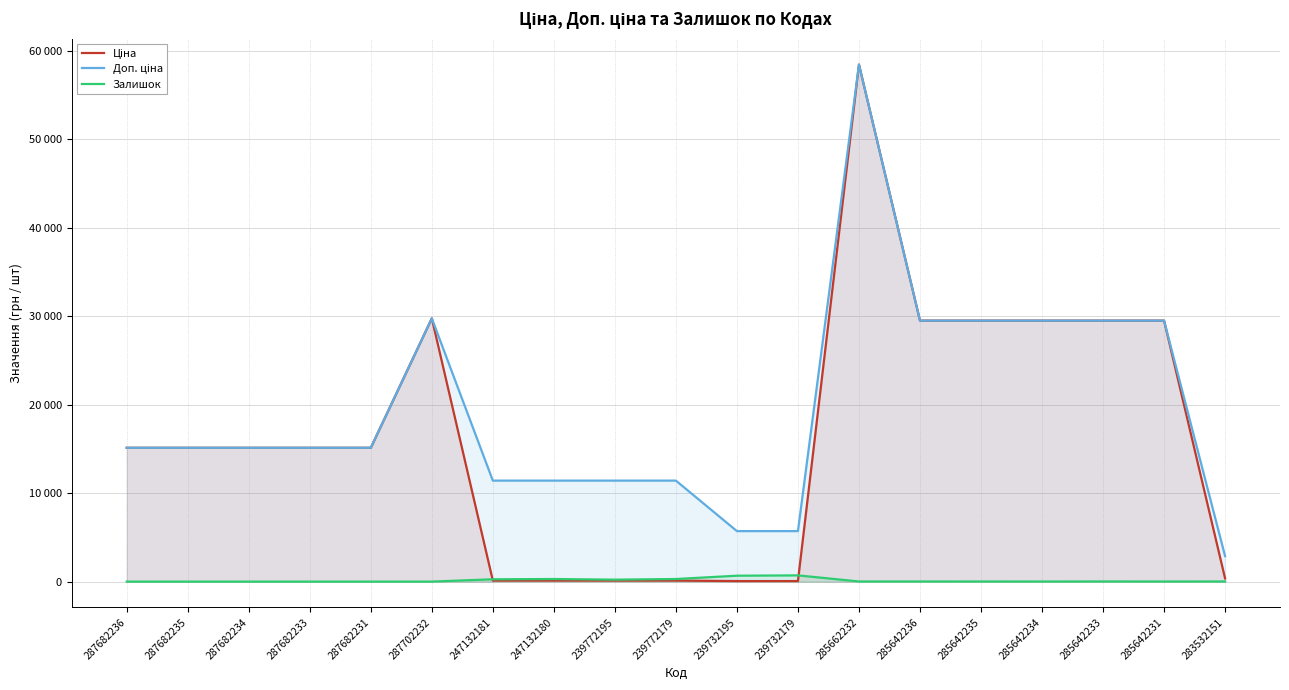

Rank the series at 287682235 from lowest to highest value.

Залишок, Ціна, Доп. ціна